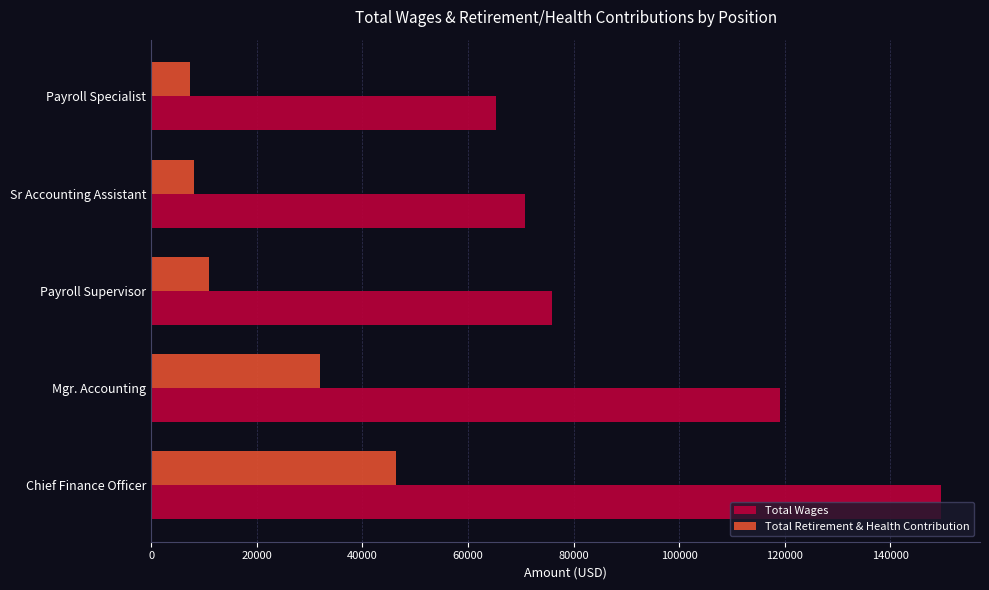

Is the value of Total Retirement & Health Contribution at Mgr. Accounting greater than the value of Total Wages at Sr Accounting Assistant?

No